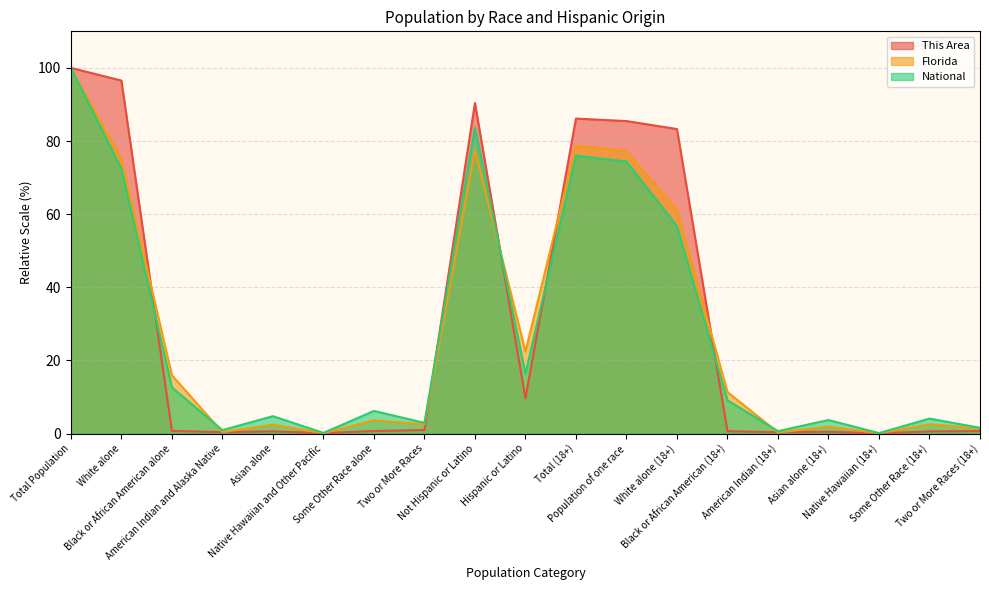

What is the label of the 2nd point from the left?

White alone